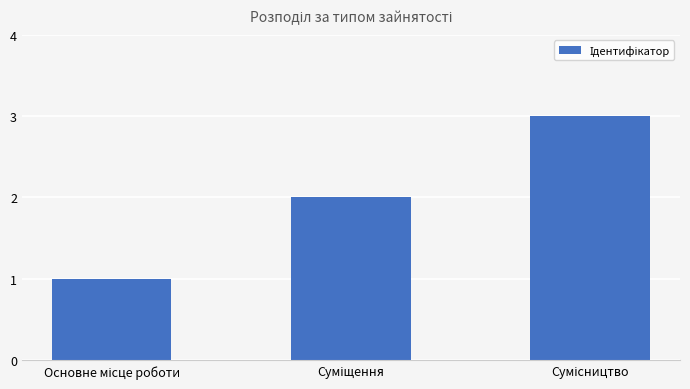

Are the bars horizontal?

No